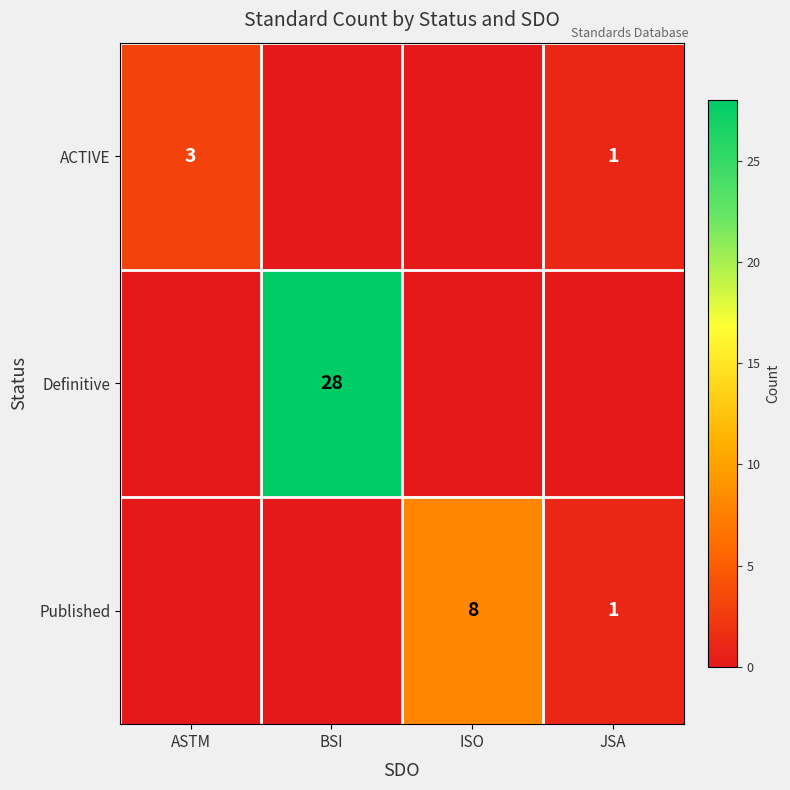

What is the total value across all series at JSA?

2